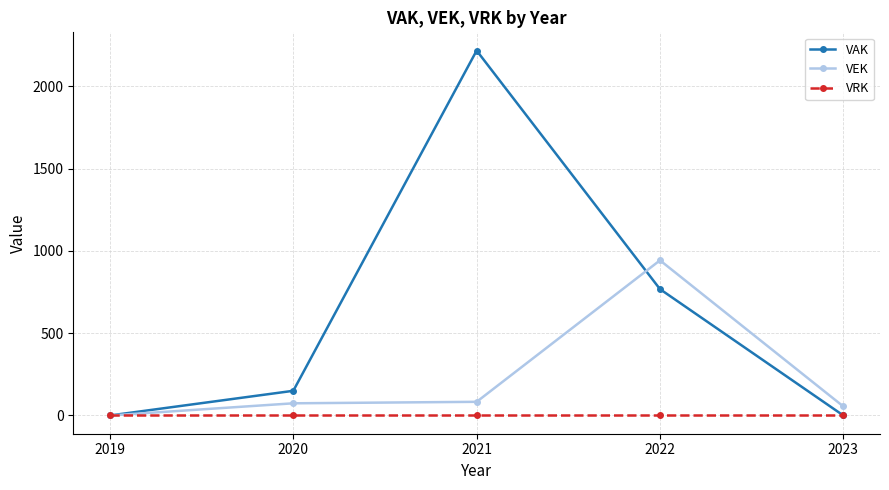

Does the chart have visible grid lines?

Yes